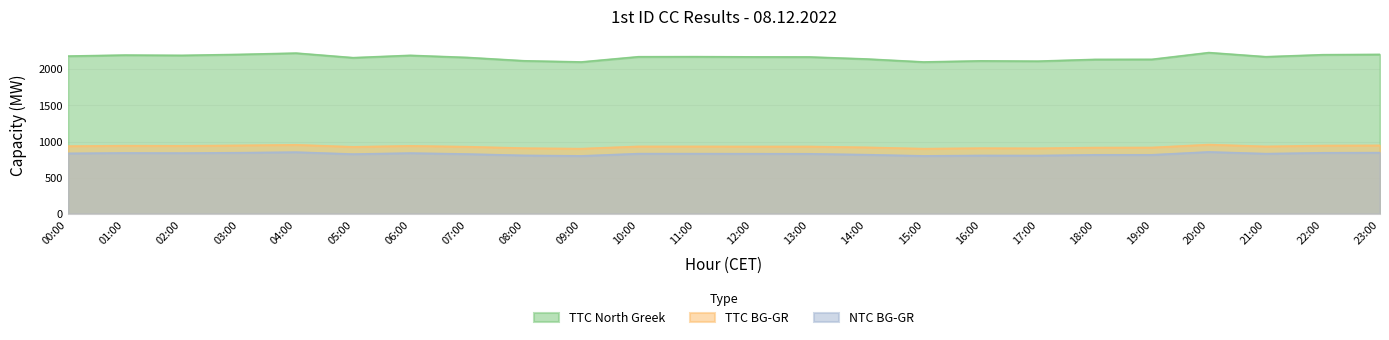

Reading left to right, what are all the values shown in this chart?

TTC North Greek: 2179	2193	2189	2202	2220	2157	2189	2160	2114	2098	2170	2171	2168	2167	2139	2098	2113	2109	2133	2134	2227	2170	2198	2202
TTC BG-GR: 937	943	941	947	955	927	941	929	909	902	933	933	932	932	920	902	909	907	917	918	958	933	945	947
NTC BG-GR: 837	843	841	846	854	827	841	828	809	802	833	833	832	831	819	802	808	807	817	817	857	833	845	847